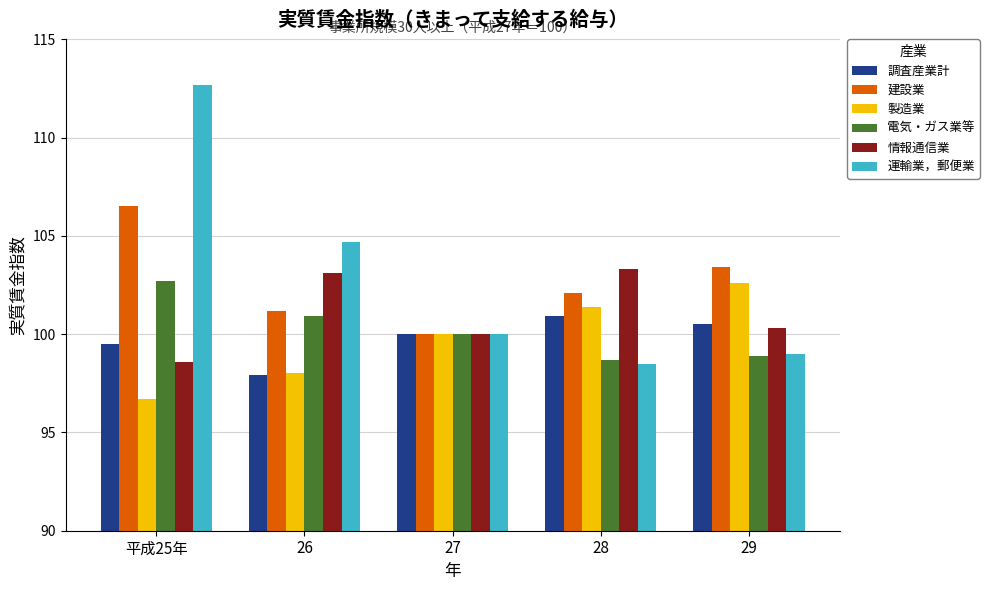

Which series has the widest spread of values?

運輸業，郵便業